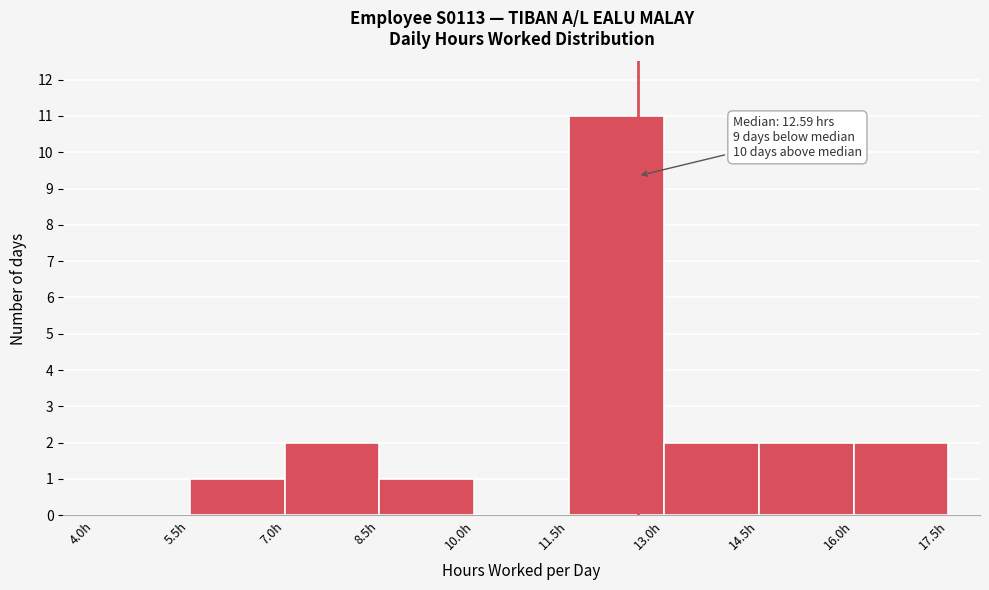

Which range on the x-axis has the tallest bar?

11.5 to 13.0